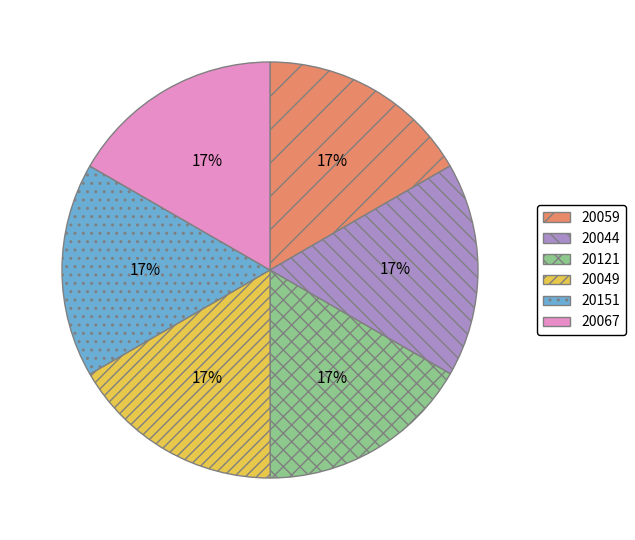

Does any single category account for the majority?

No